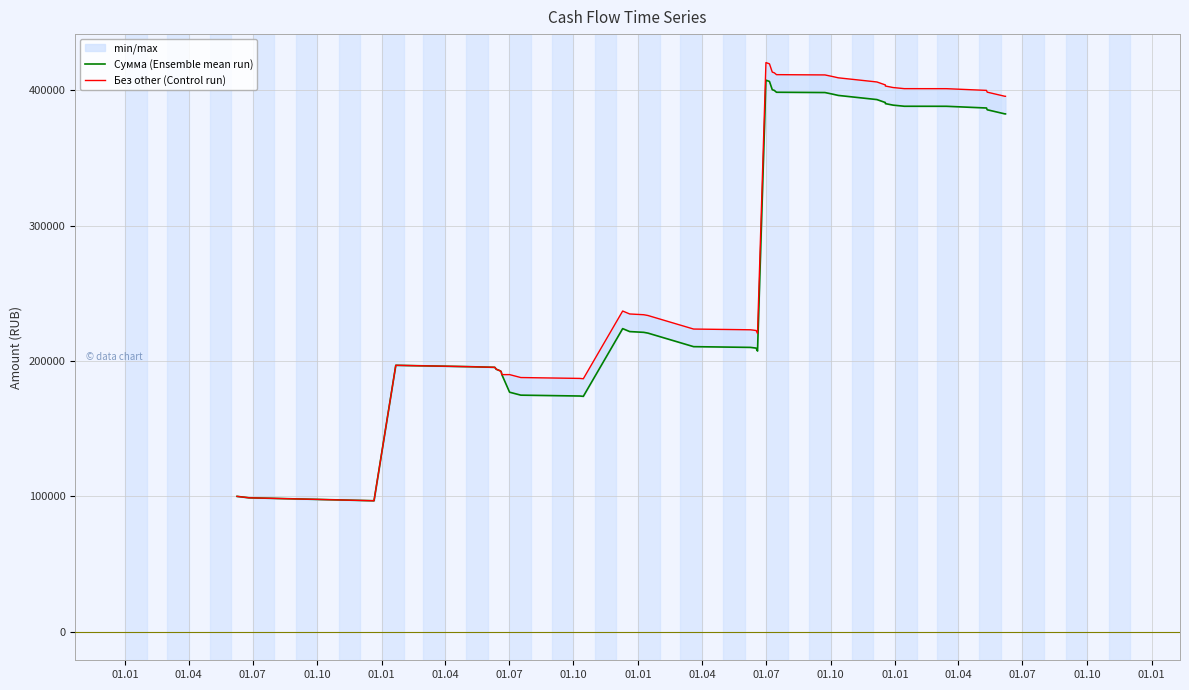

Rank the series by their average value, from highest to lowest.

Без other (Control run), Сумма (Ensemble mean run)